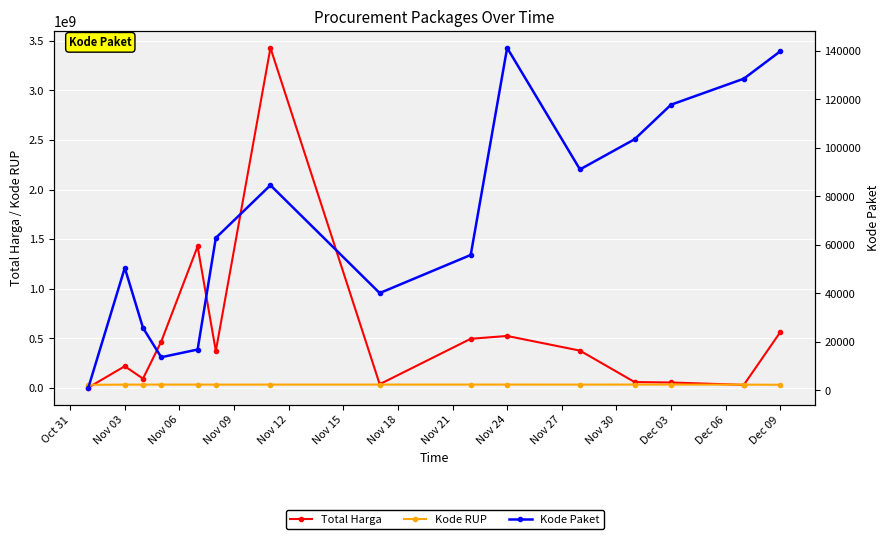

What are all the series names shown in the legend?

Total Harga, Kode RUP, Kode Paket